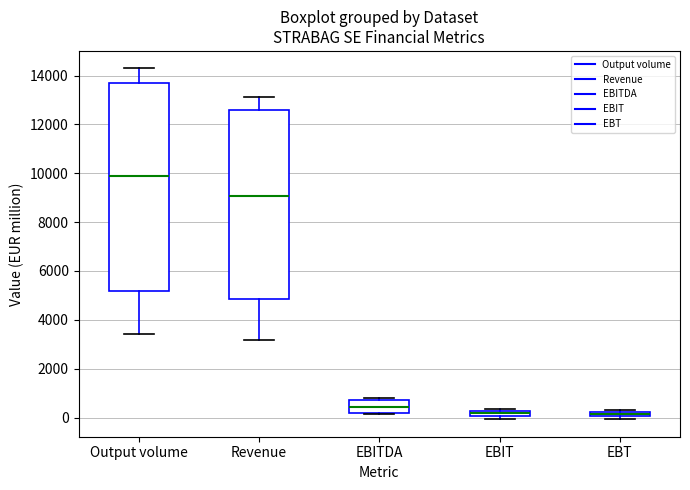

Which box is the tallest, from its lower edge to its upper edge?

Output volume